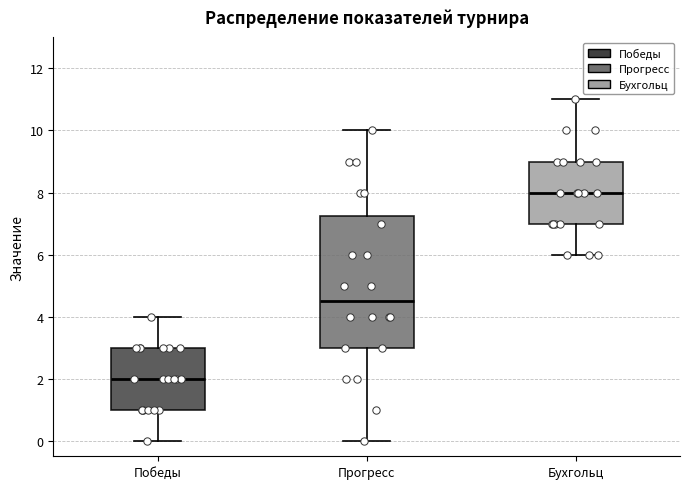

Reading left to right, transcribe this box plot: for each box, give where its median line is, the range the box spans, and where its two whiskers end, as read against the y-axis. The values are not printed on the chart, so give them approximately, as read against the axis.

Победы: median 2.0, box 1.0 to 3.0, whiskers 0.0 to 4.0
Прогресс: median 4.6, box 3.0 to 7.2, whiskers 0.0 to 10.0
Бухгольц: median 8.0, box 7.0 to 9.0, whiskers 6.0 to 11.0